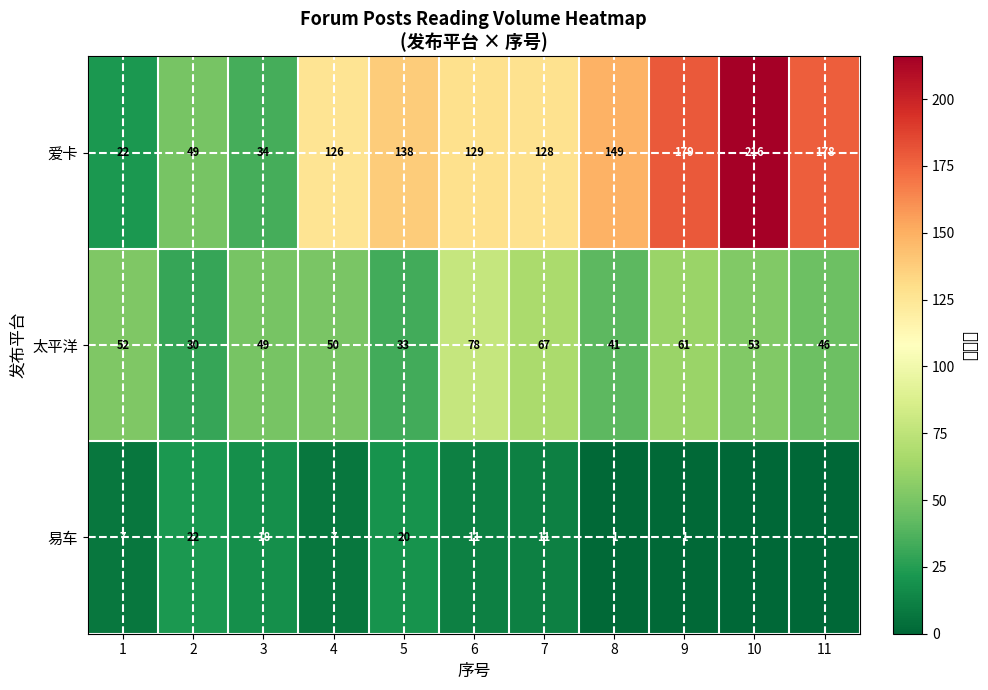

What is the spread (max minus min) of values at 8?

148